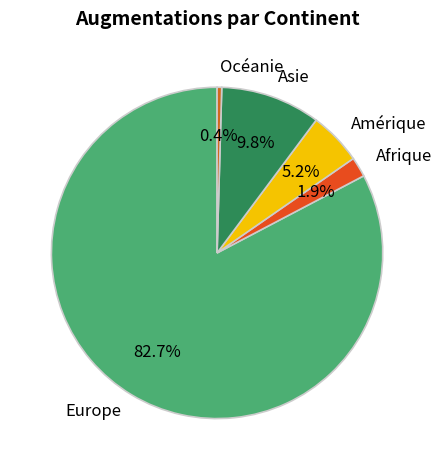

Count the number of slices in the pie.

5